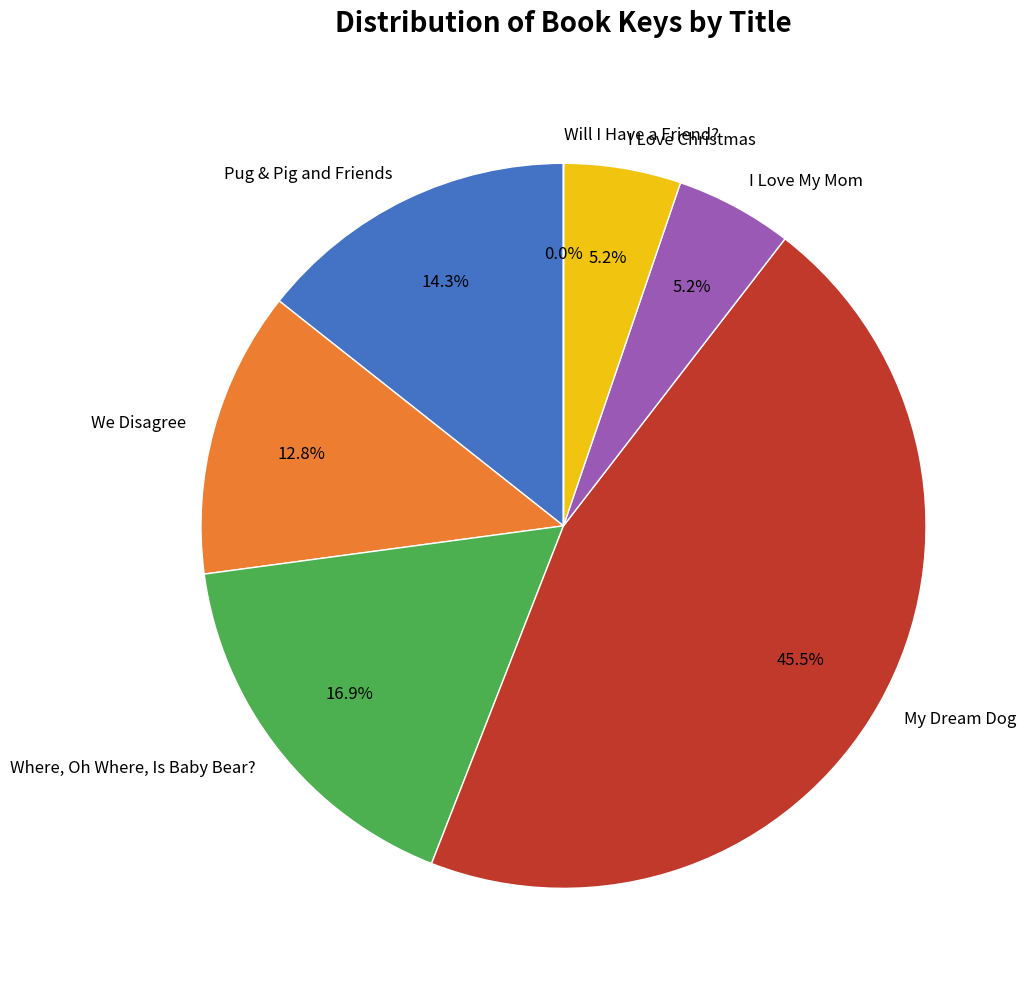

The I Love My Mom slice represents 5% of the pie. True or false?

True